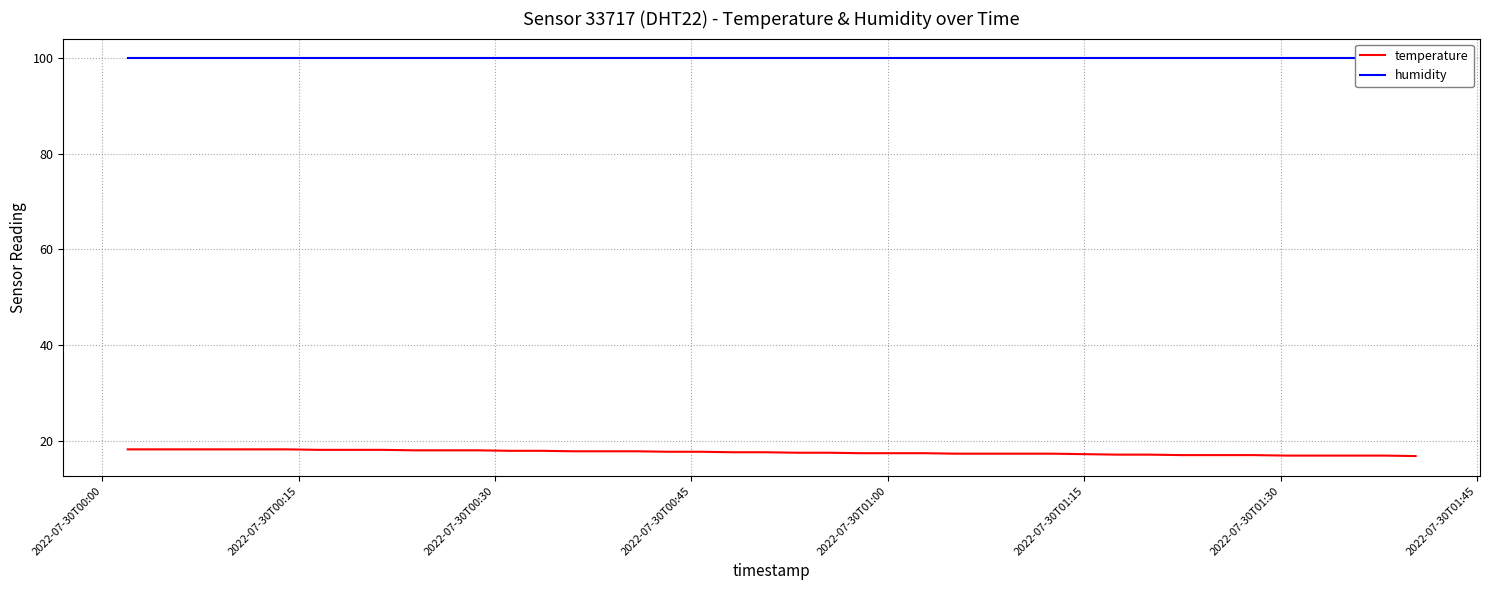

What is the maximum value for temperature?

18.2